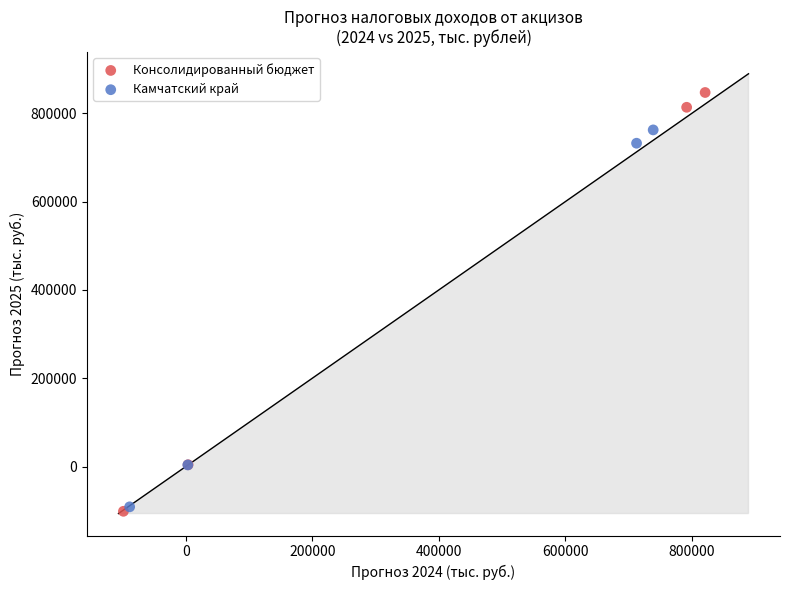

Which series has the widest spread of Y values?

Консолидированный бюджет